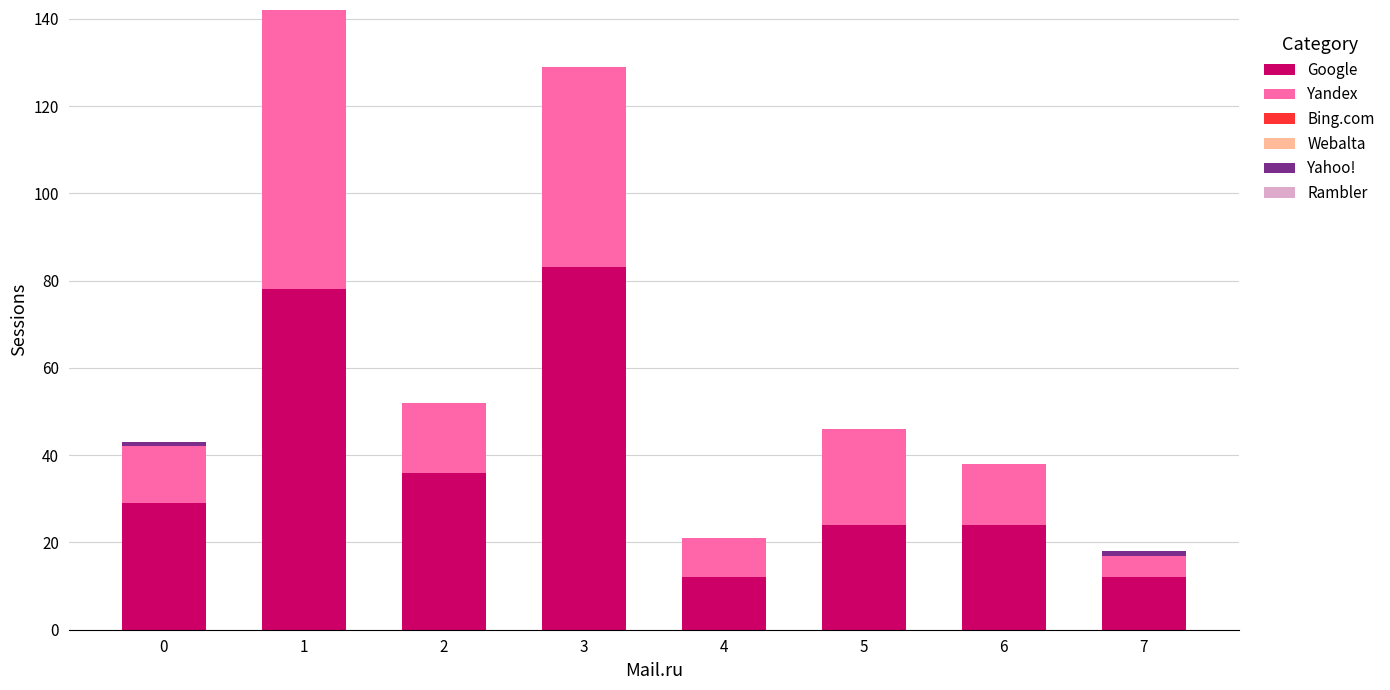

What is the highest value of the Google series?

83